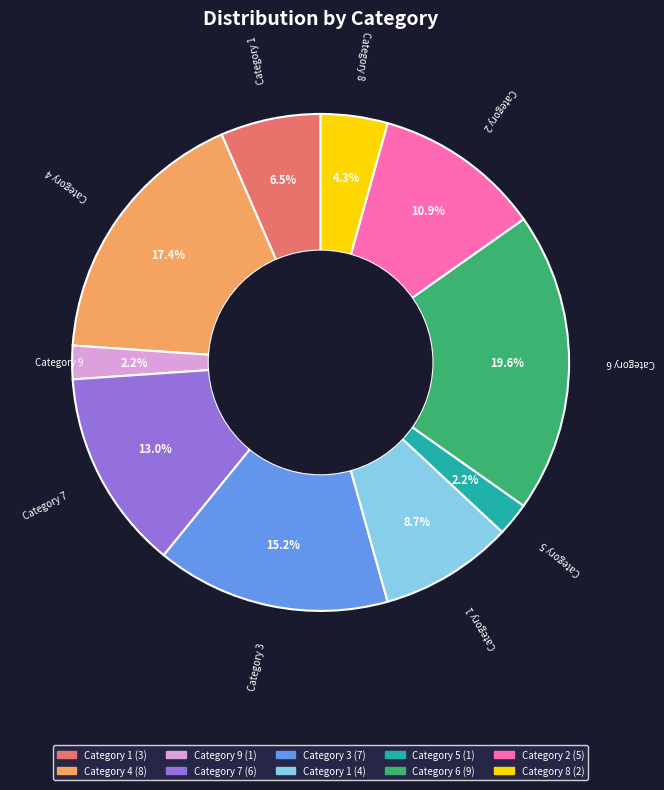

Is there any slice that represents more than half of the pie?

No